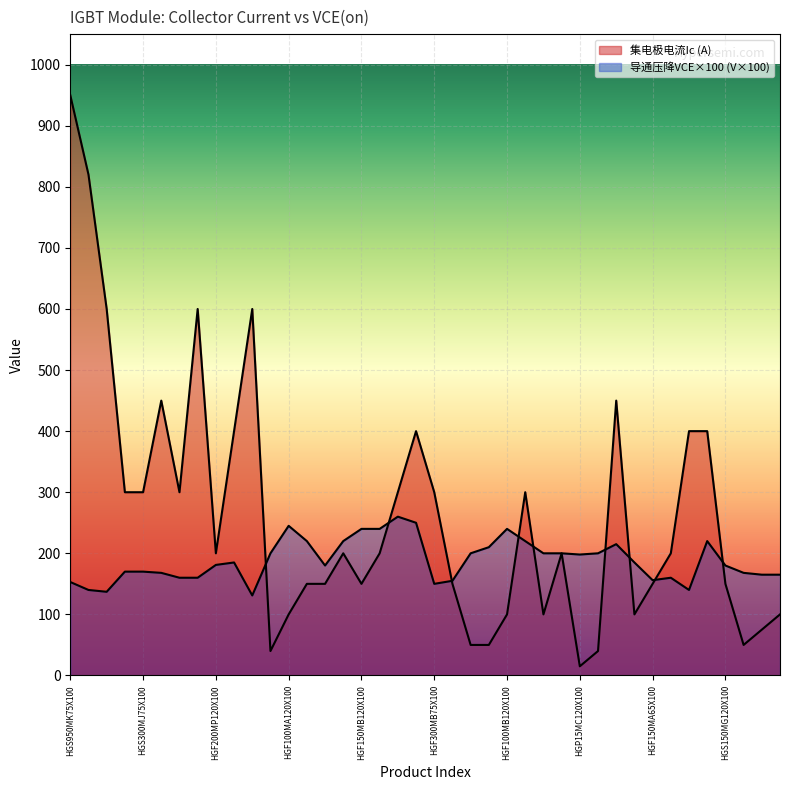

True or false: 导通压降VCE and 集电极电流Ic intersect in this chart.

True